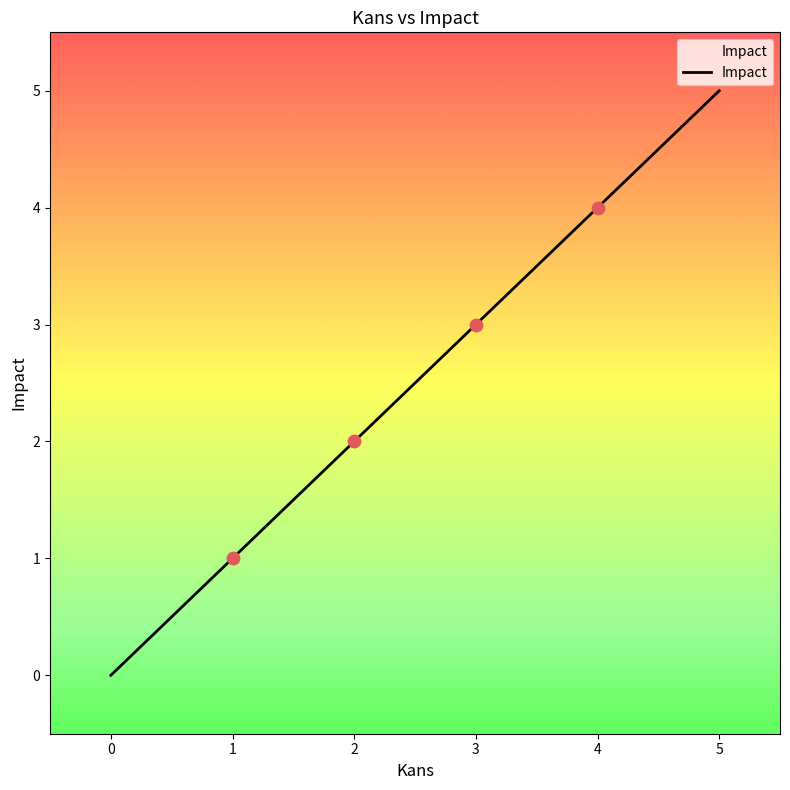

What is the change in value from 2 to 3?

+1